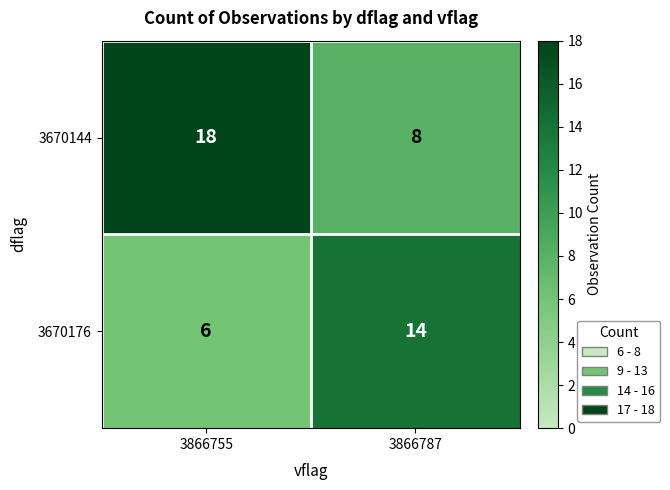

What is the total value across all series at 3866755?

24